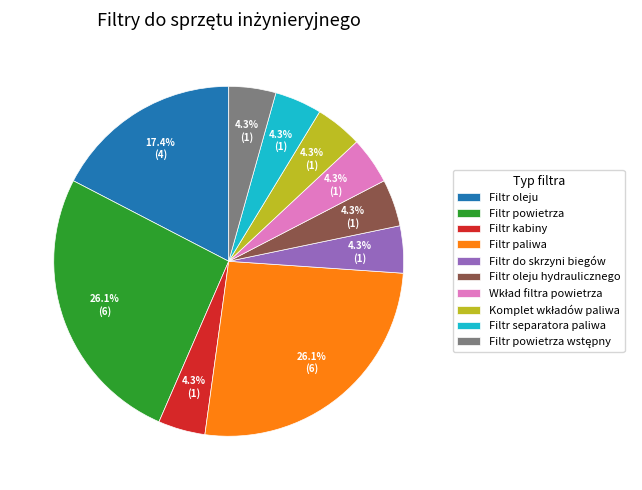

Does any single category account for the majority?

No